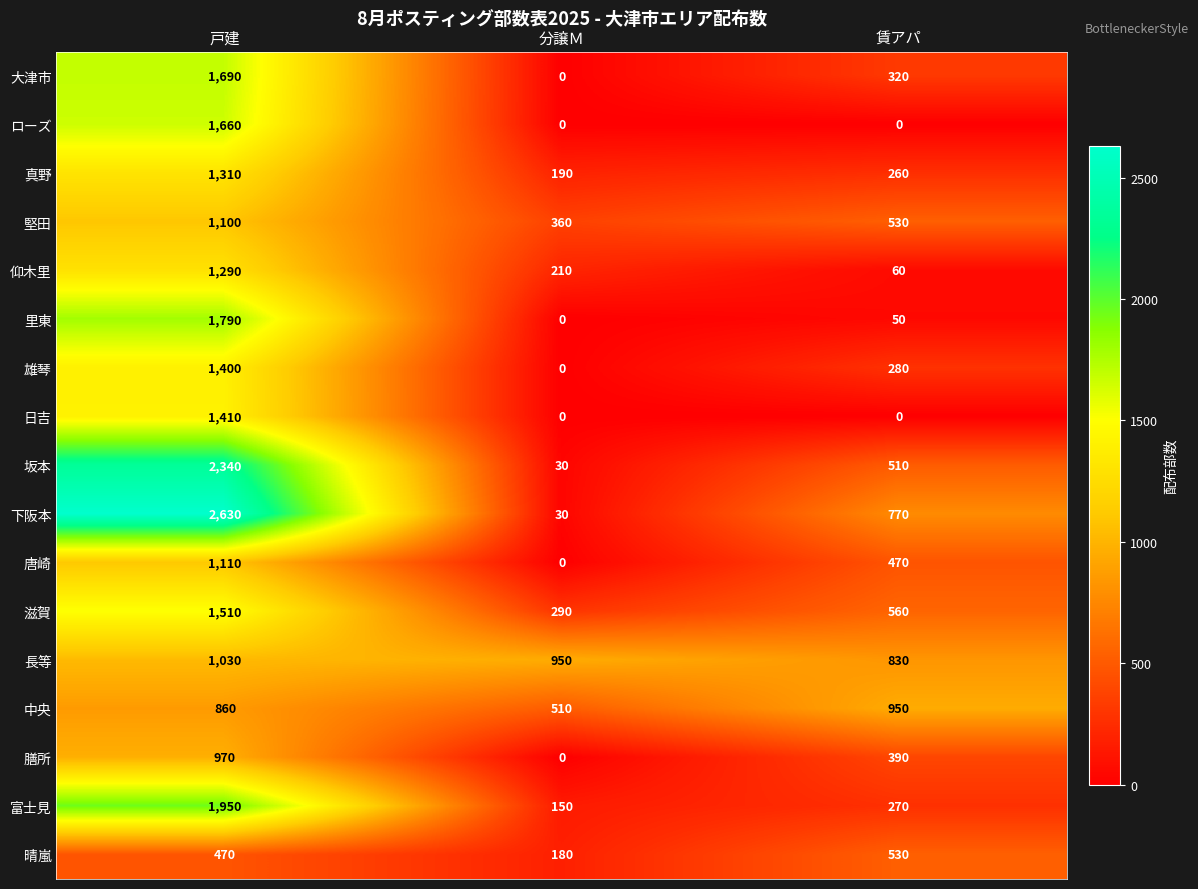

At which category is the sum across all series the highest?

戸建